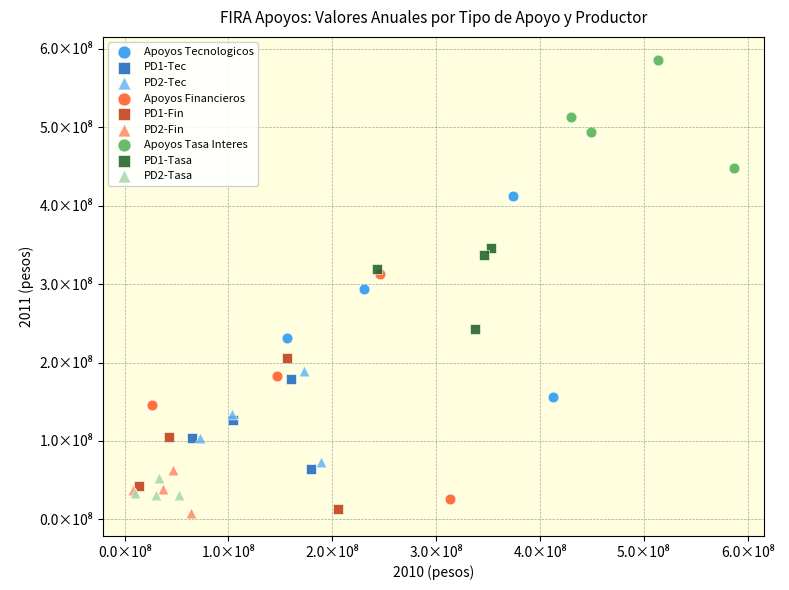

What are all the series names shown in the legend?

Apoyos Tecnologicos, PD1-Tec, PD2-Tec, Apoyos Financieros, PD1-Fin, PD2-Fin, Apoyos Tasa Interes, PD1-Tasa, PD2-Tasa